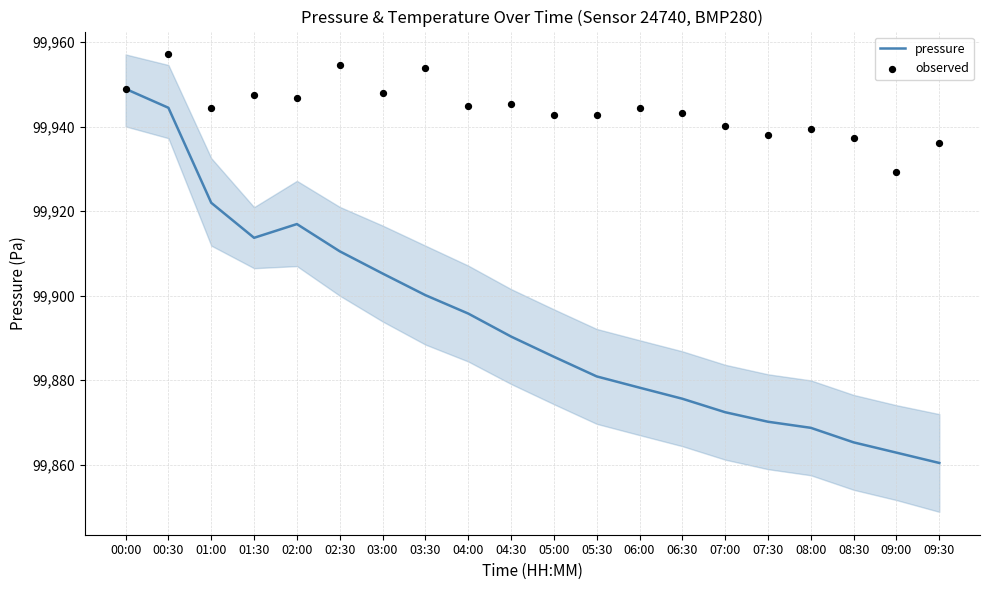

Is the value of observed at 04:30 greater than the value of pressure at 03:00?

Yes